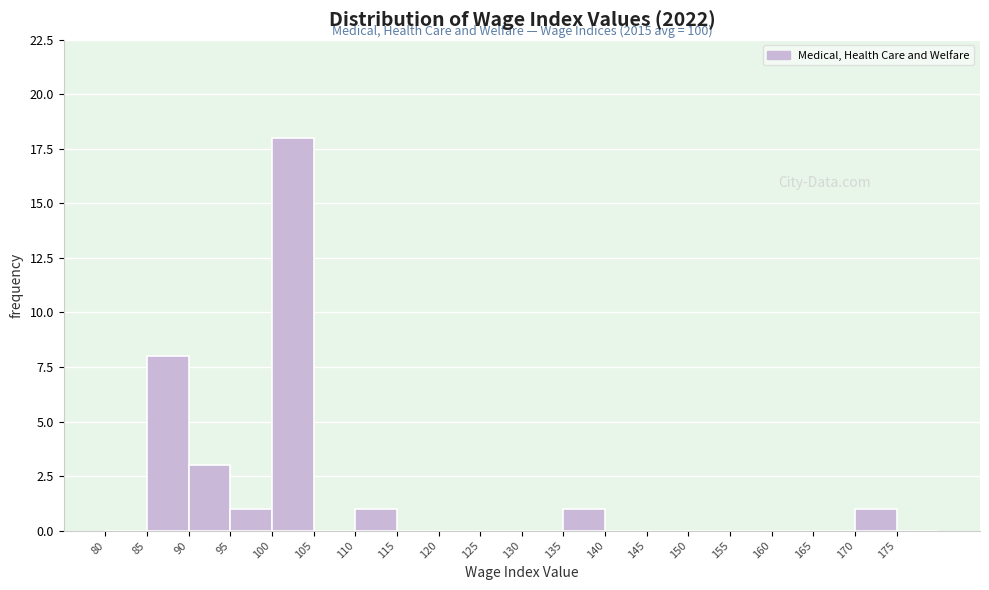

Over which range of the x-axis is the bar tallest?

100 to 105